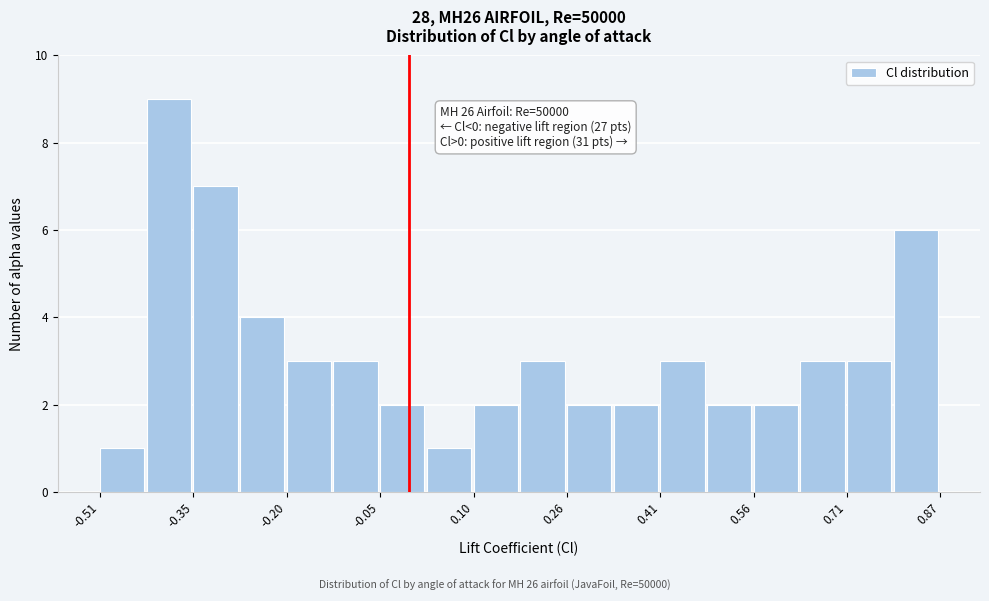

Read against the x-axis, roughly where is the centre of the tallest bar?

-0.40